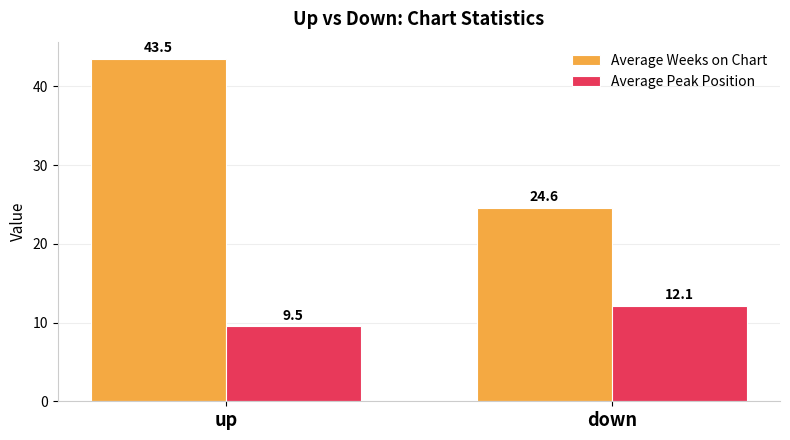

Reading right to left, what are all the values shown in this chart?

Average Weeks on Chart: 24.6	43.5
Average Peak Position: 12.1	9.5